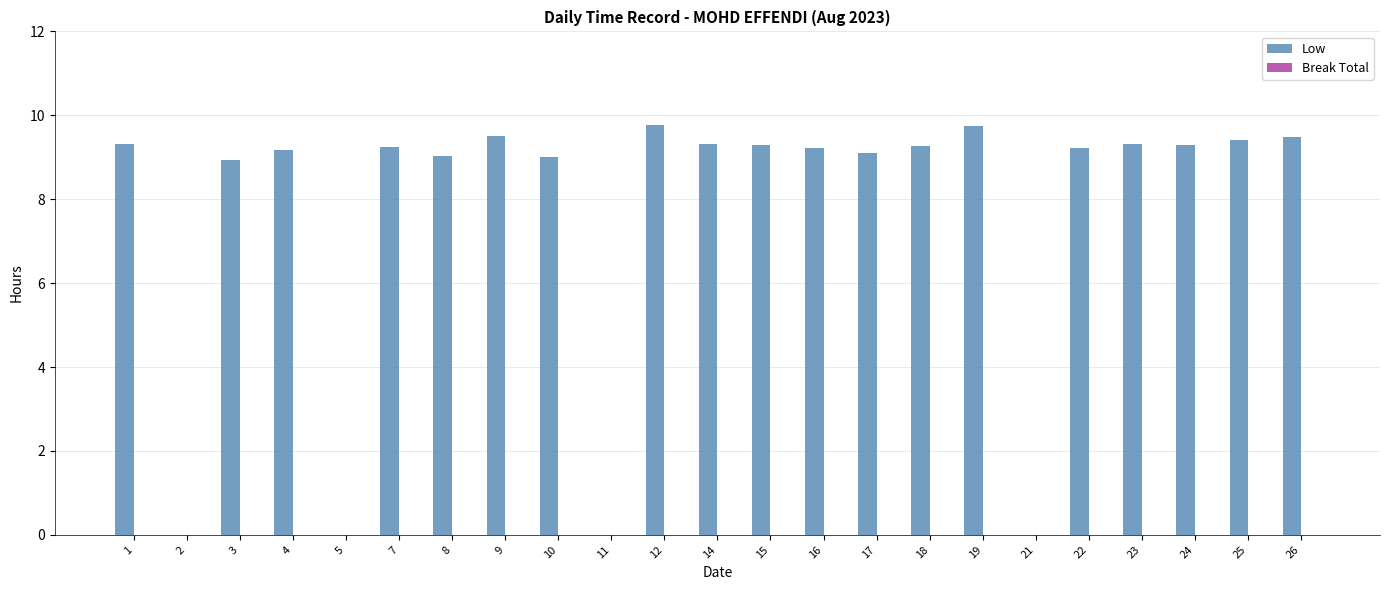

What is the ratio of the value at 18 to the value at 1?

1.0